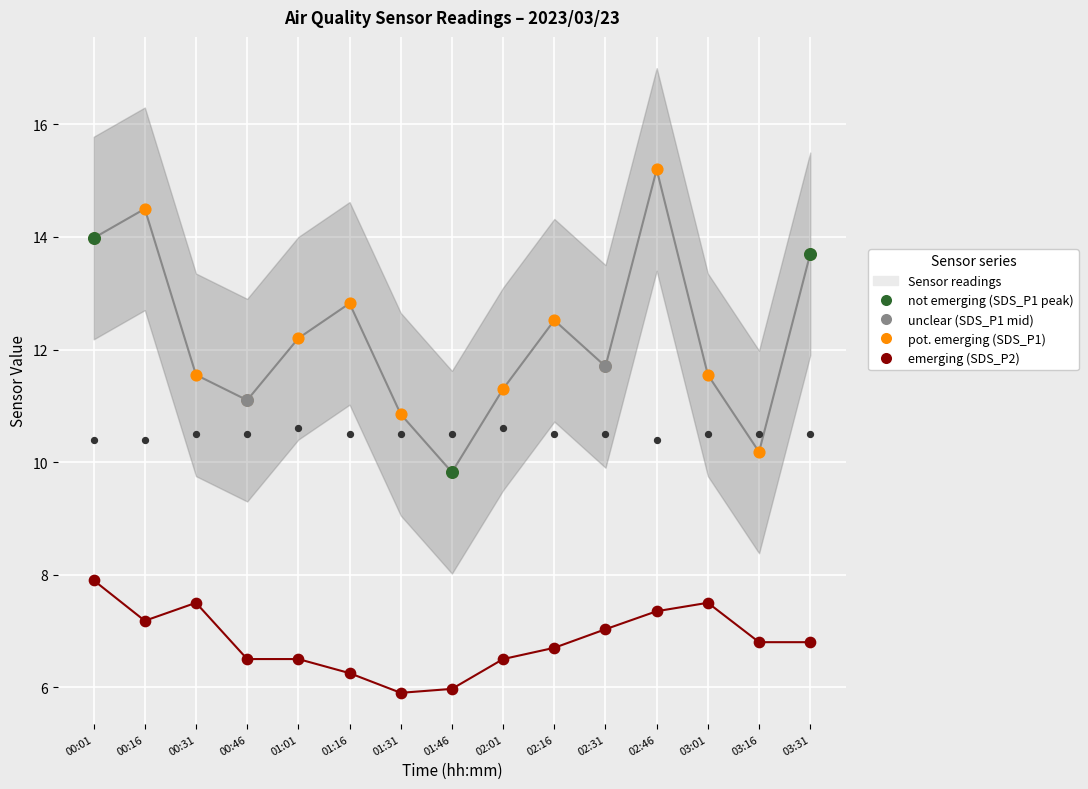

What is the total value across all series at 02:01?

28.4